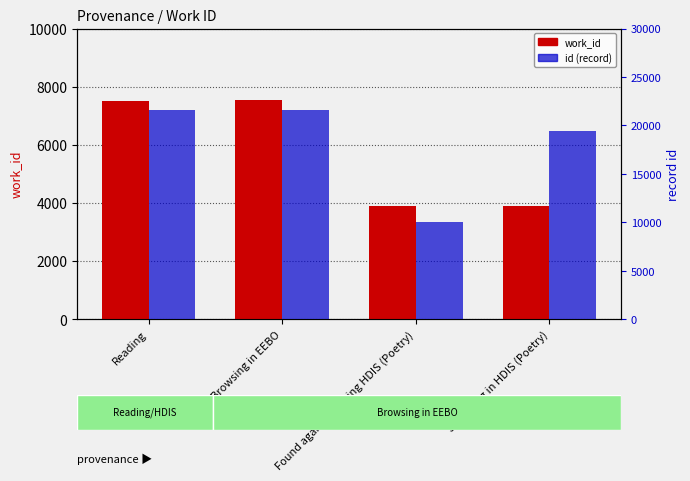

At how many categories does at least one series exceed 16347?

3